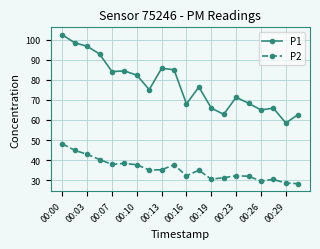

What are all the series names shown in the legend?

P1, P2